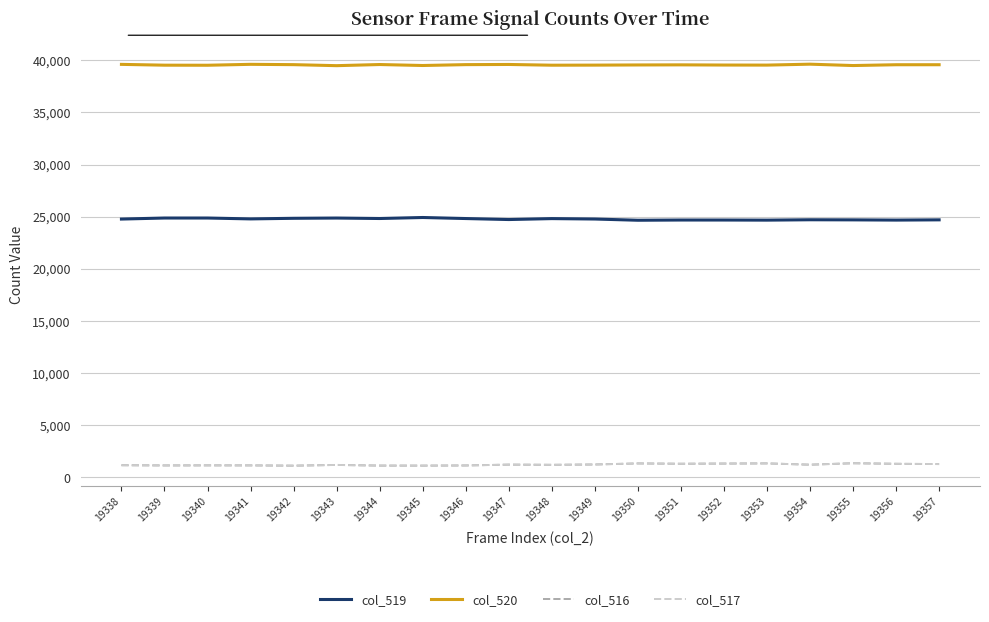

The col_519 series shows 38047 at 19341. True or false?

False